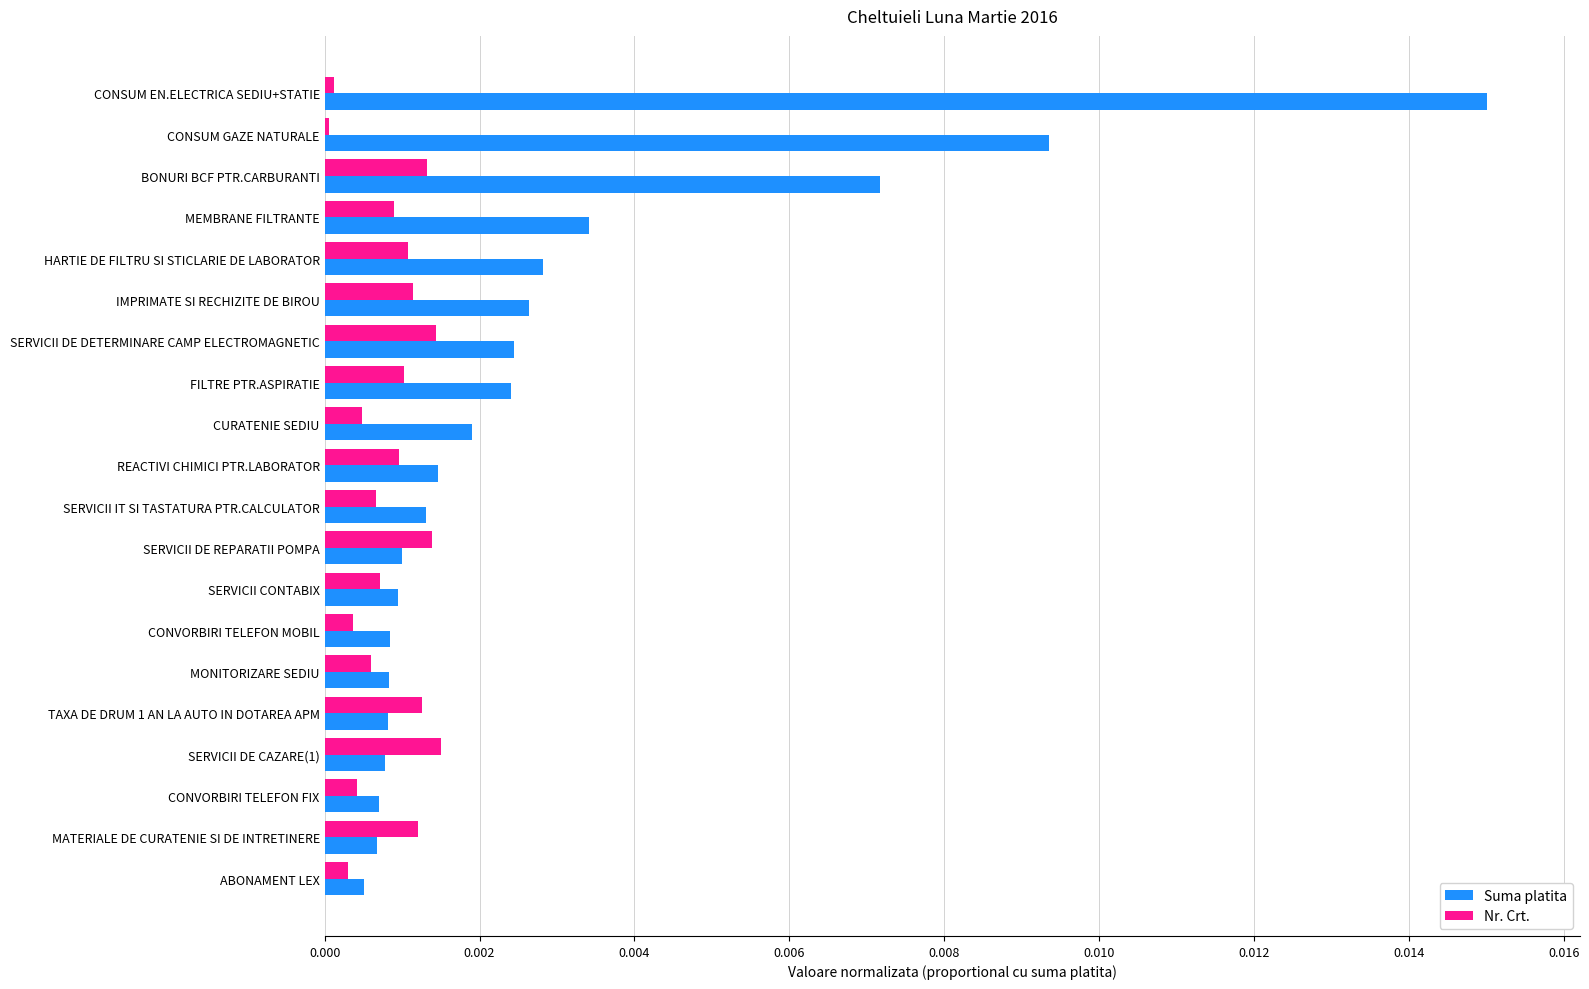

What are all the series names shown in the legend?

Suma platita, Nr. Crt.